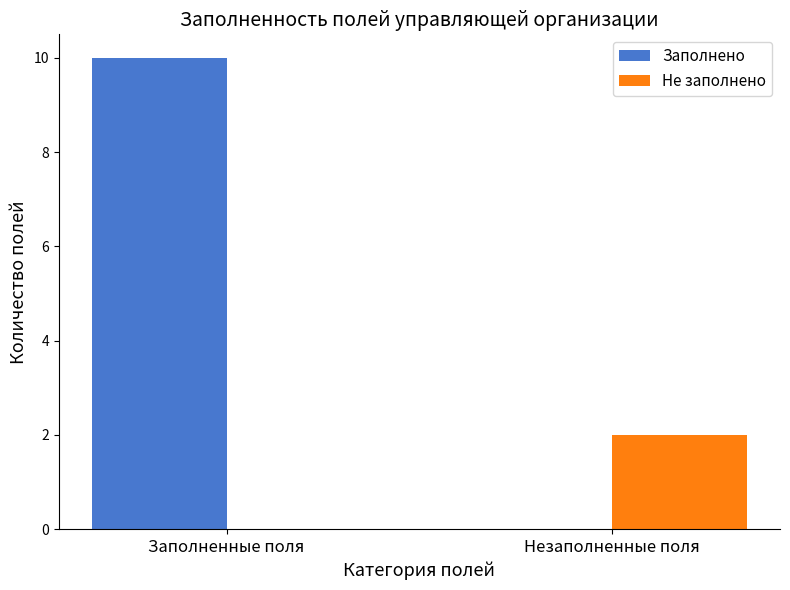

What is the approximate value of Заполнено at Заполненные поля?

10